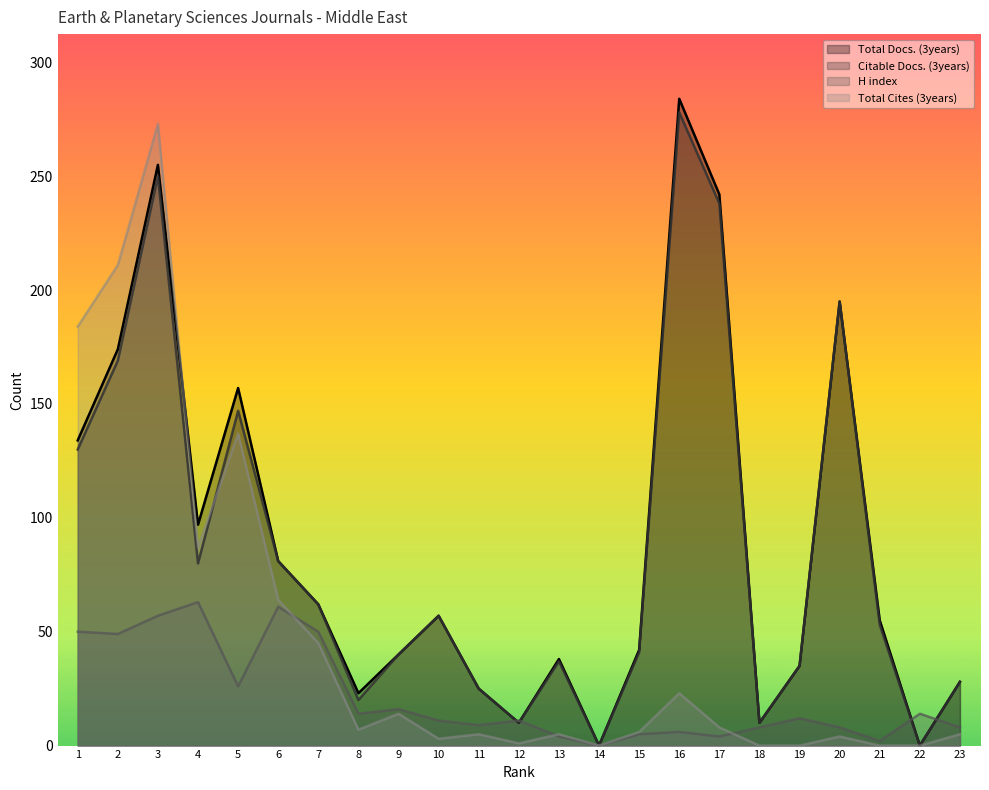

What is the difference between the highest and lowest values at 15?

37